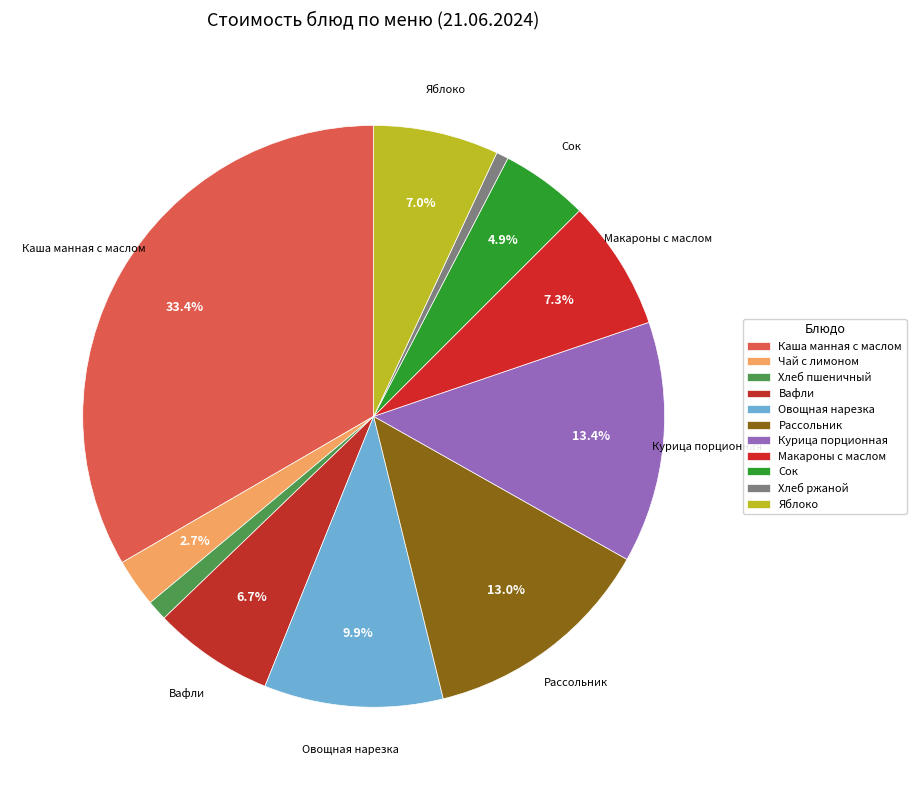

Which category has the smallest portion of the pie?

Хлеб ржаной